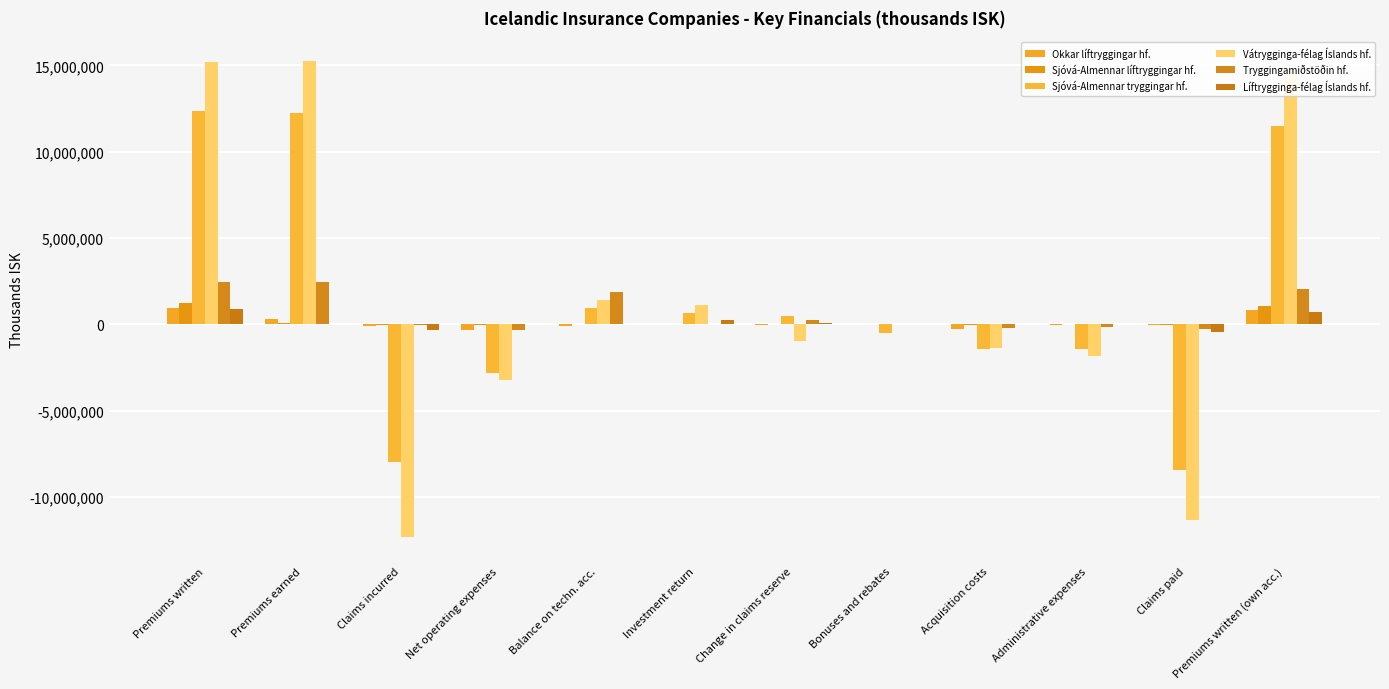

What is the spread (max minus min) of values at Acquisition costs?

1440829